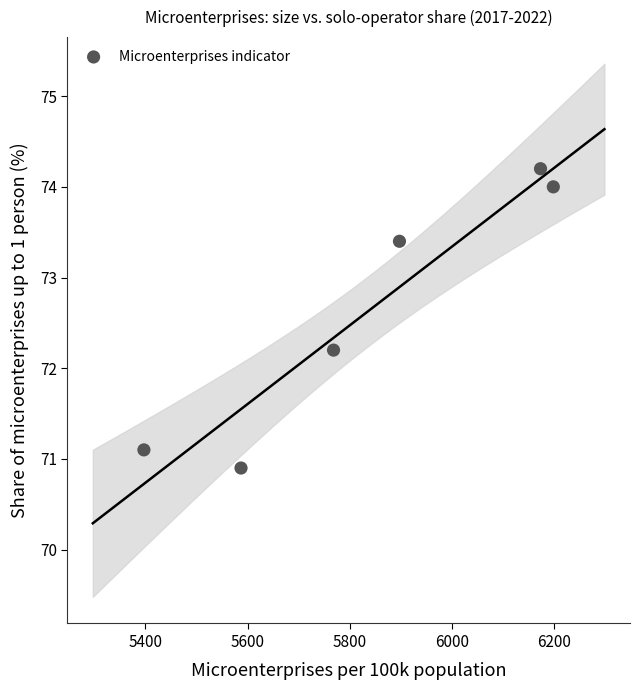

What Y value in the scatter plot is closest to 72?

72.2